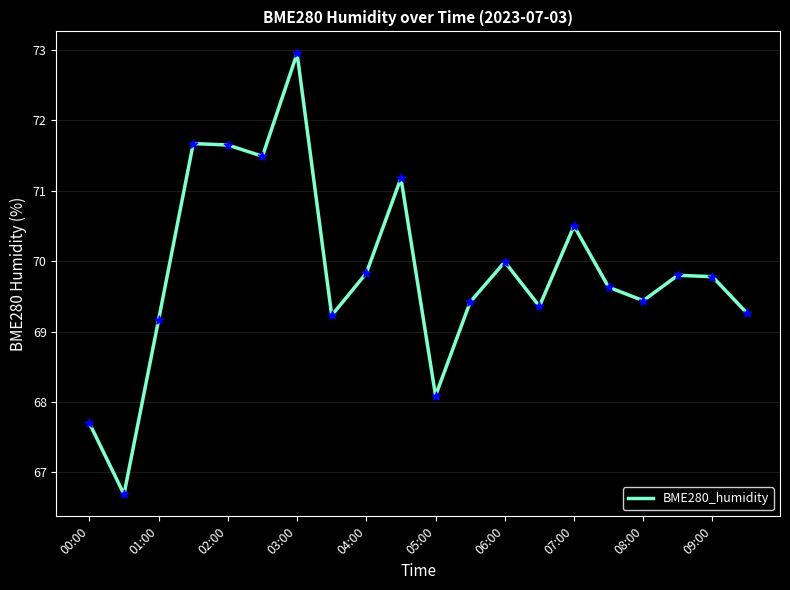

What is the difference between the maximum and minimum values?

6.3